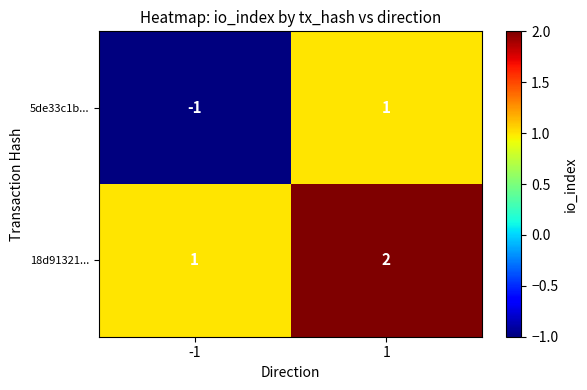

Is it true that 18d91321... equals 3 at 1?

False